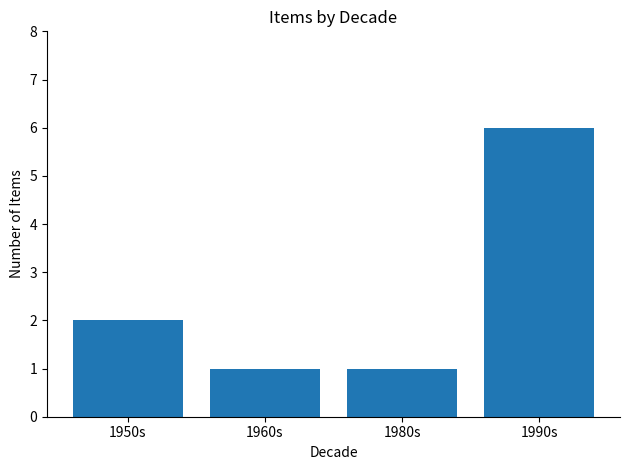

How many series are shown in this chart?

1